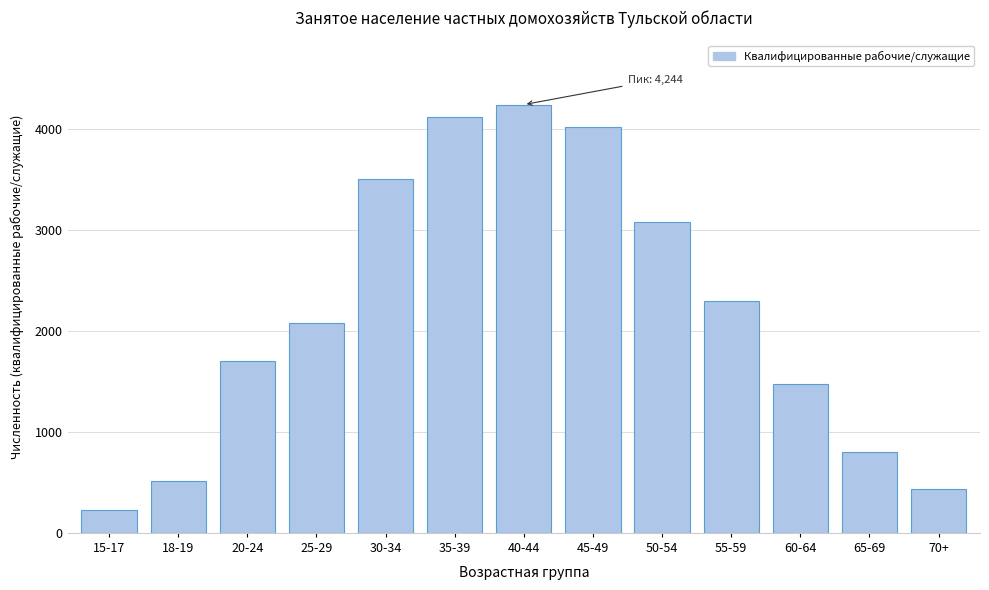

Reading right to left, extract all data points from this chart.

431	801	1480	2302	3083	4020	4244	4123	3504	2077	1706	516	228